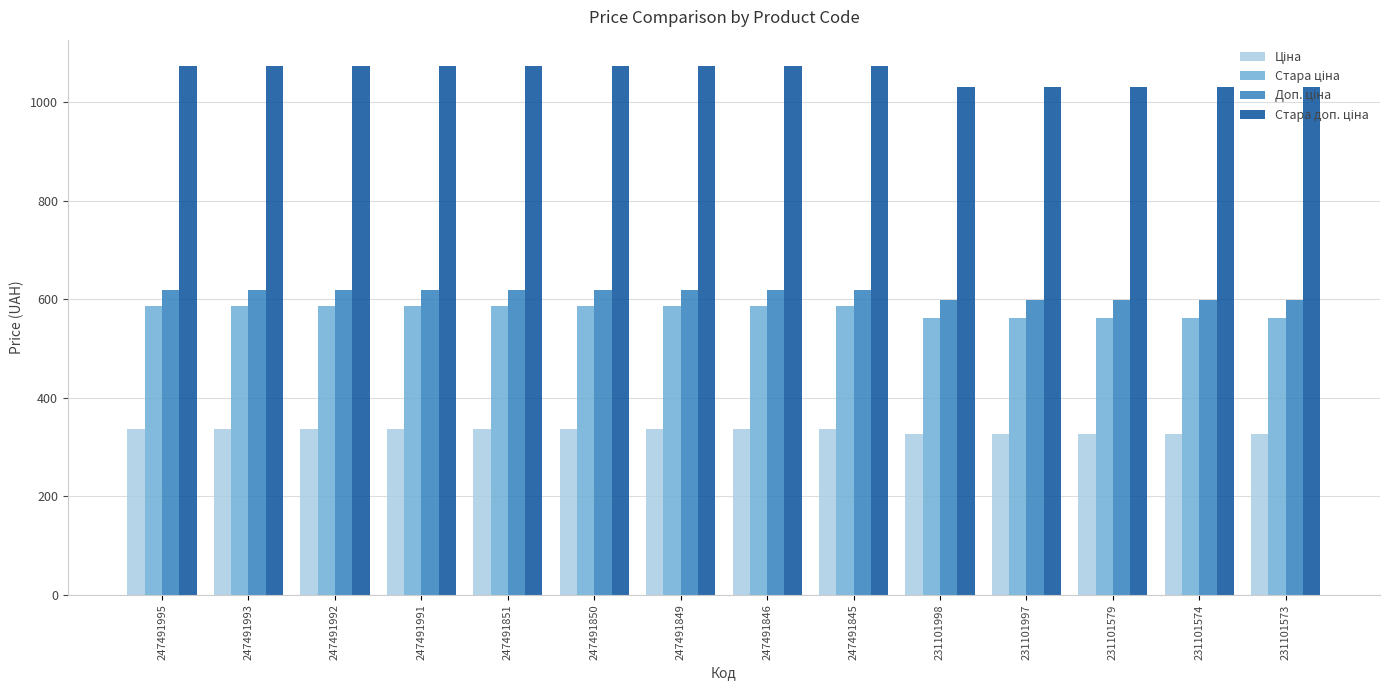

What is the spread (max minus min) of values at 231101574?

705.6